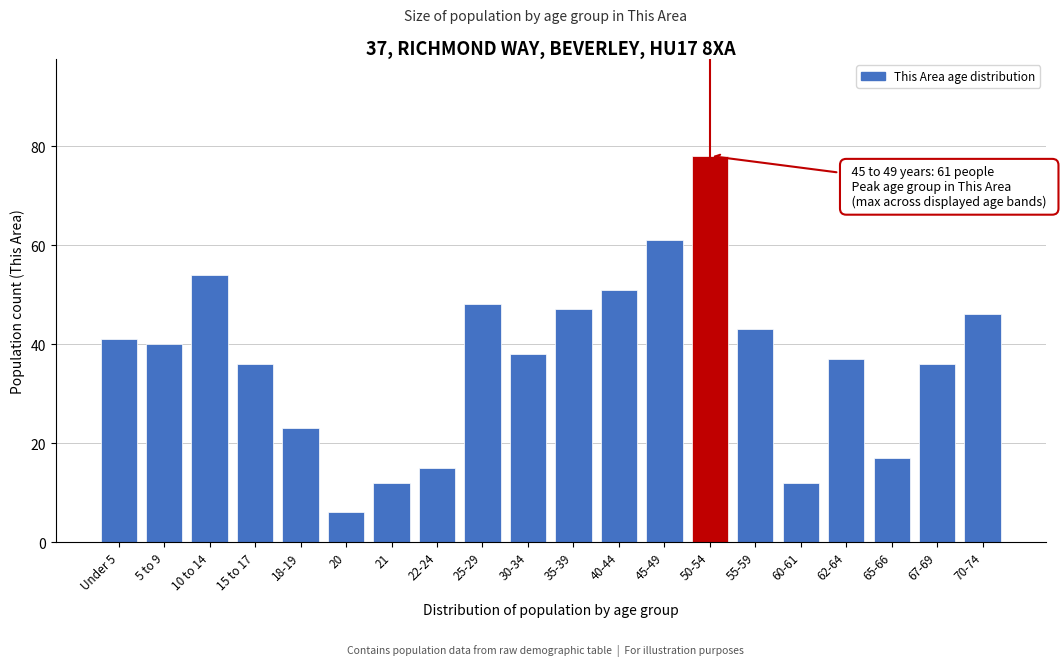

Reading right to left, extract all data points from this chart.

70-74=46	67-69=36	65-66=17	62-64=37	60-61=12	55-59=43	50-54=78	45-49=61	40-44=51	35-39=47	30-34=38	25-29=48	22-24=15	21=12	20=6	18-19=23	15 to 17=36	10 to 14=54	5 to 9=40	Under 5=41